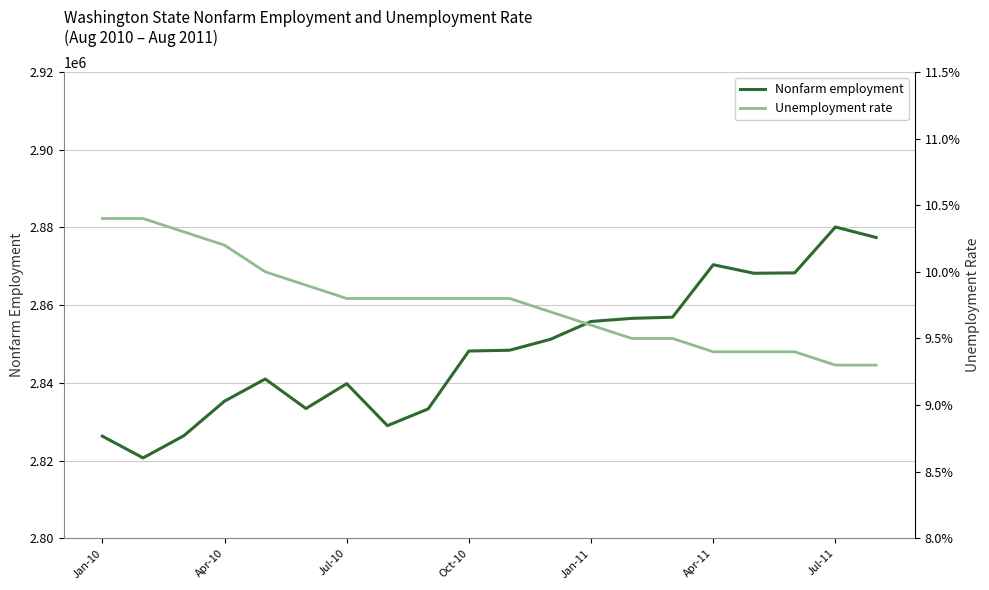

True or false: Unemployment rate and Nonfarm employment cross at least once.

False